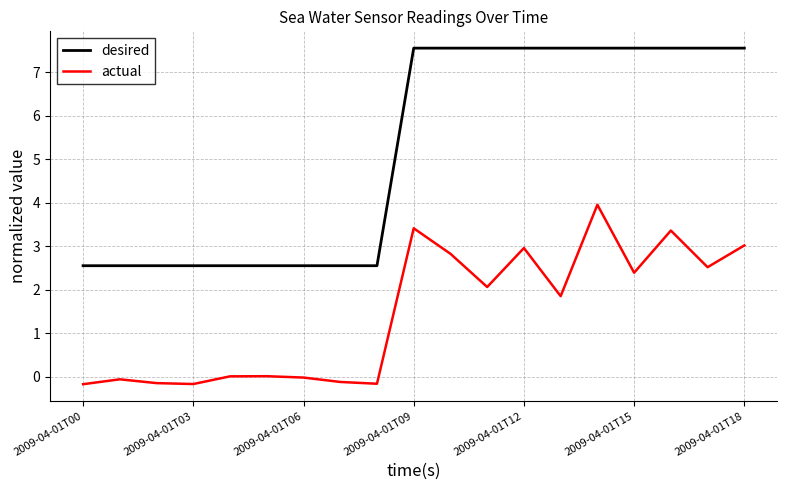

Which series has the widest spread of values?

desired